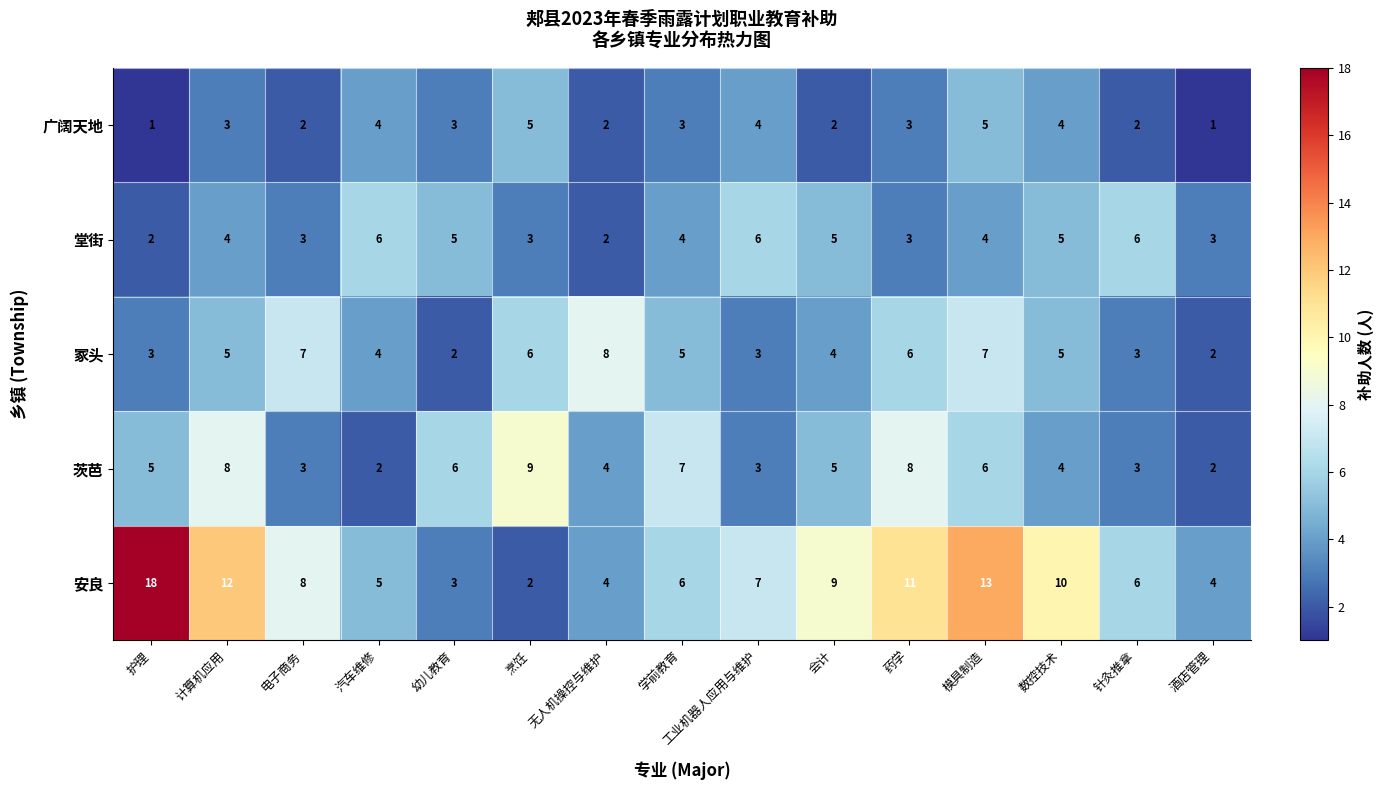

The 茨芭 series shows 6 at 幼儿教育. True or false?

True